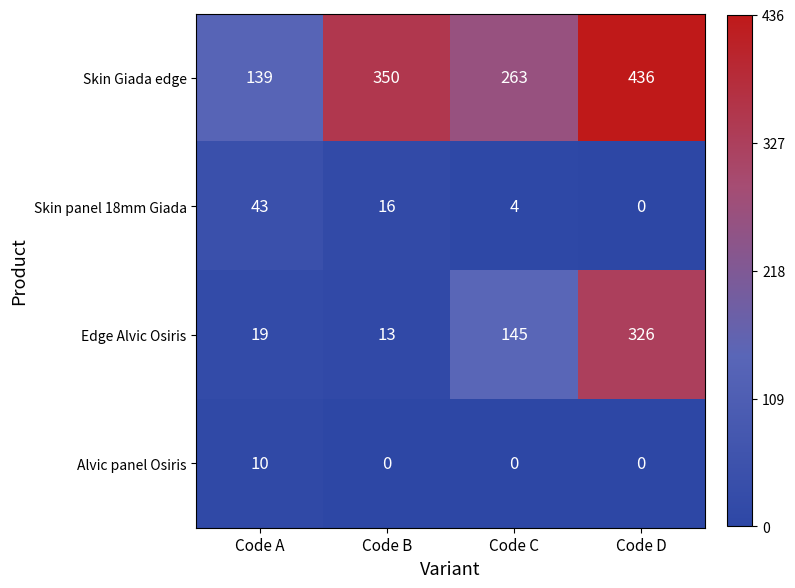

At how many categories does at least one series exceed 155?

3